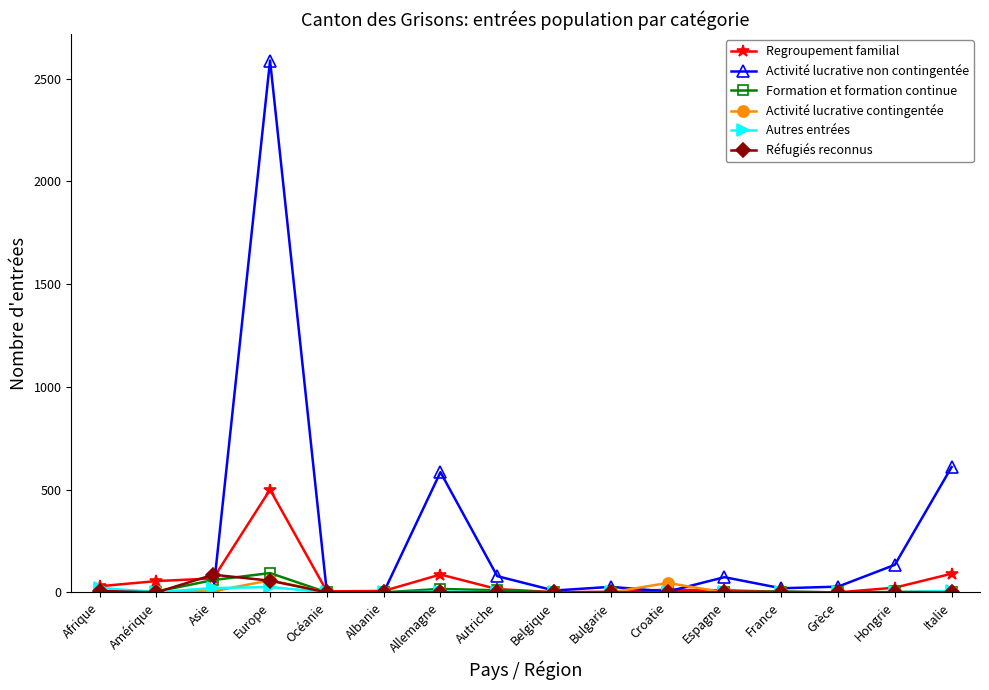

Which category has the highest value in the Activité lucrative non contingentée series?

Europe